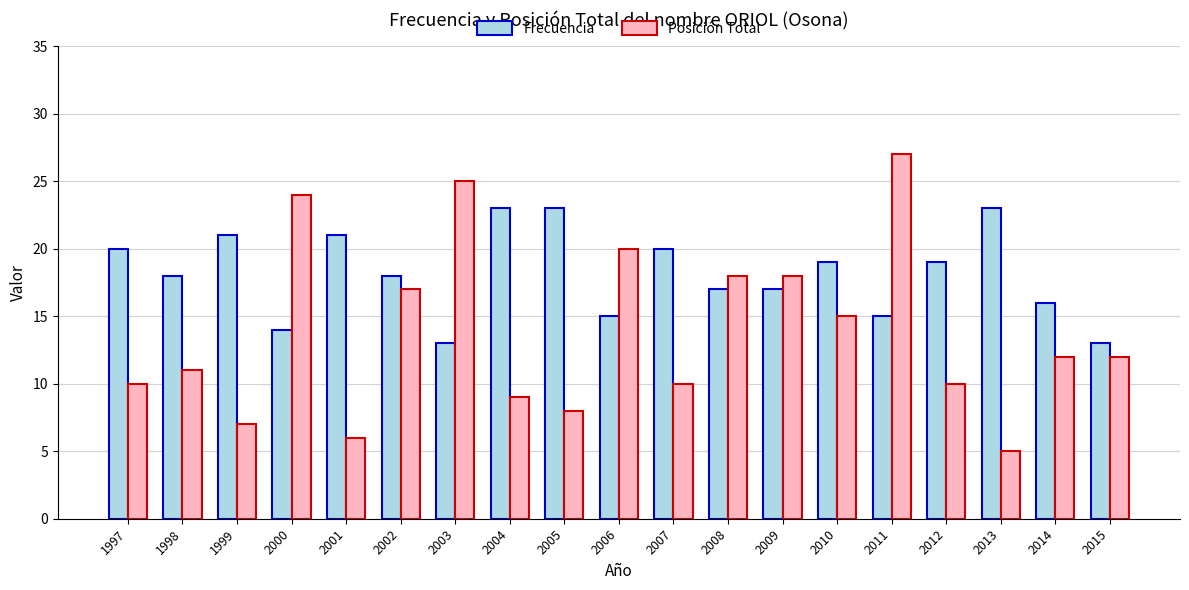

At which label does Frecuencia first exceed 18?

1997